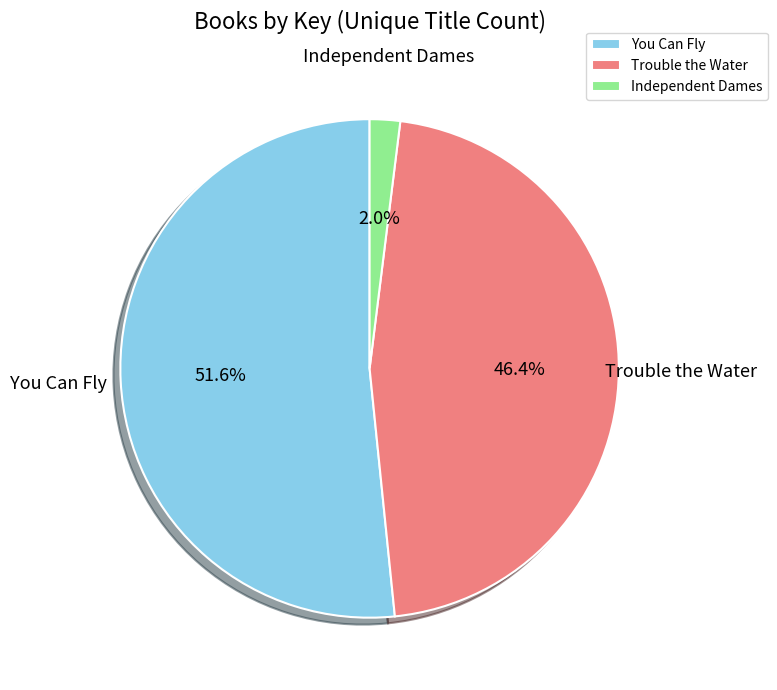

The You Can Fly slice represents 52% of the pie. True or false?

True